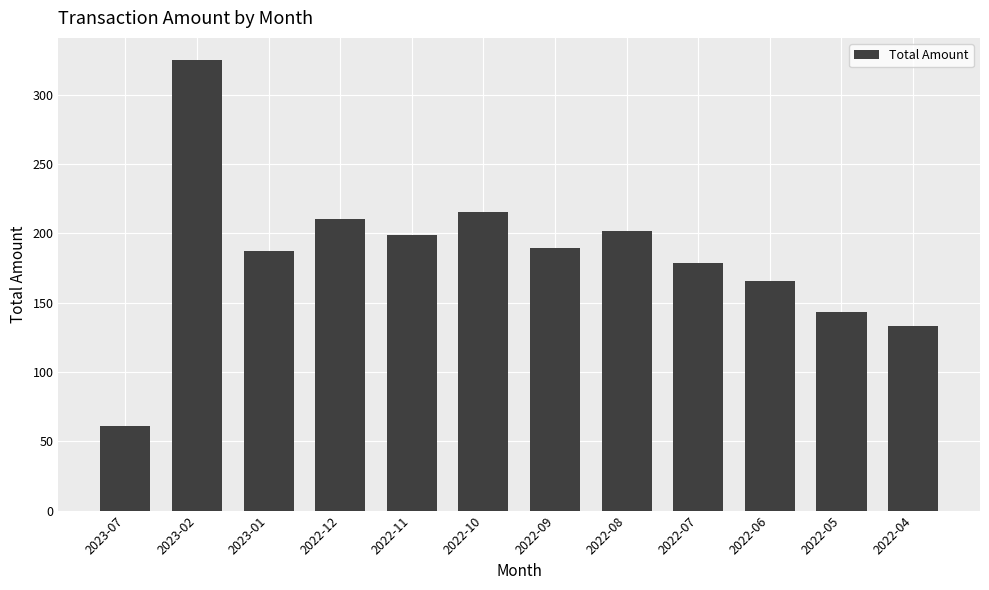

What value does the data have at 2022-05?

143.2